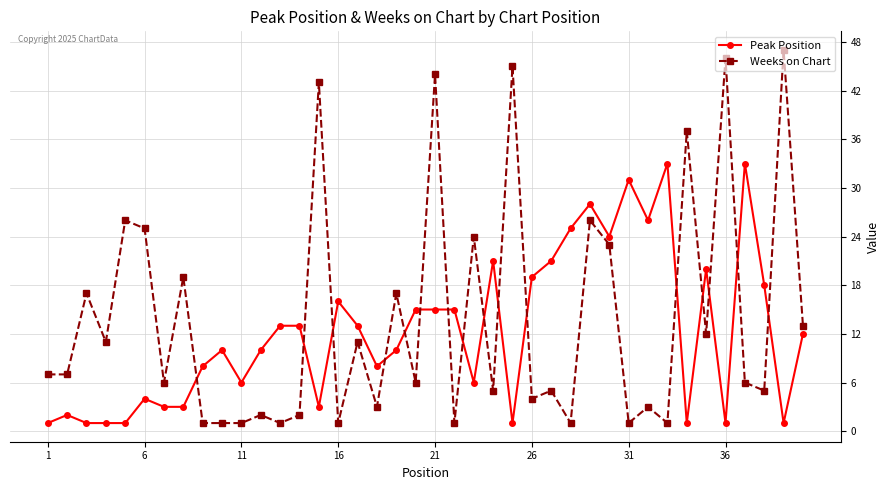

Is this an area chart (filled region under the line)?

No